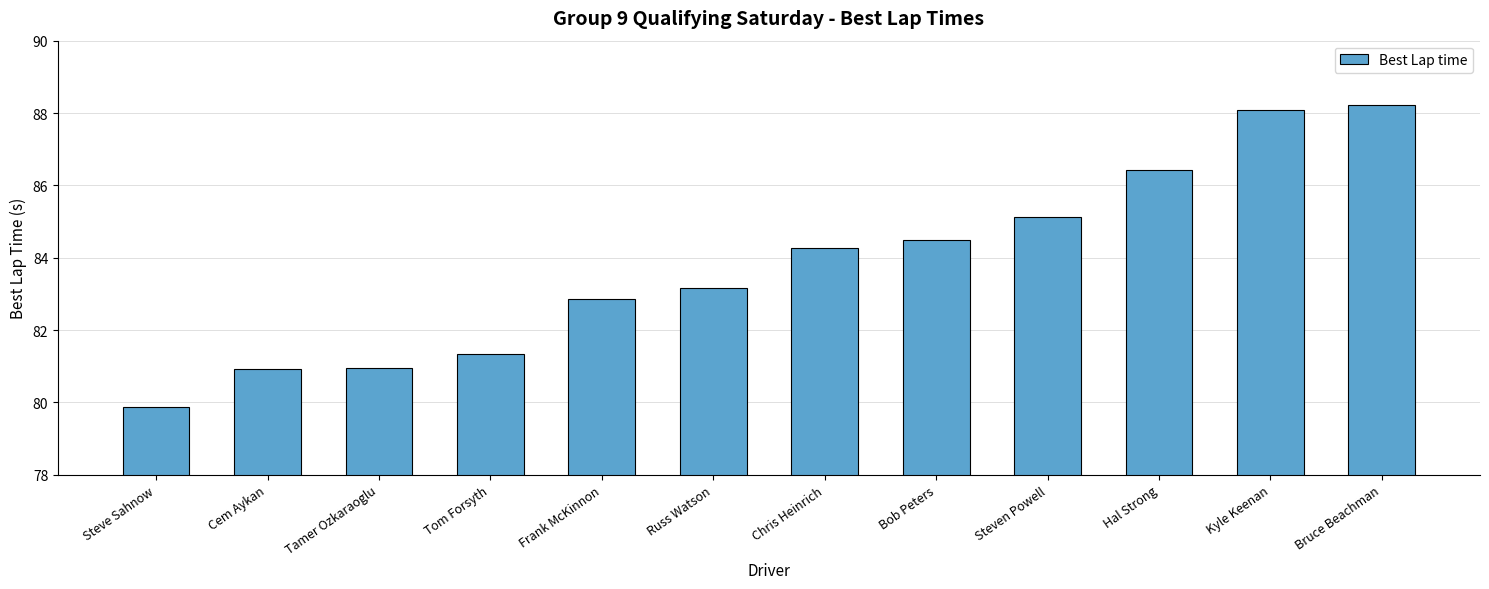

Which has a higher value, Bruce Beachman or Bob Peters?

Bruce Beachman